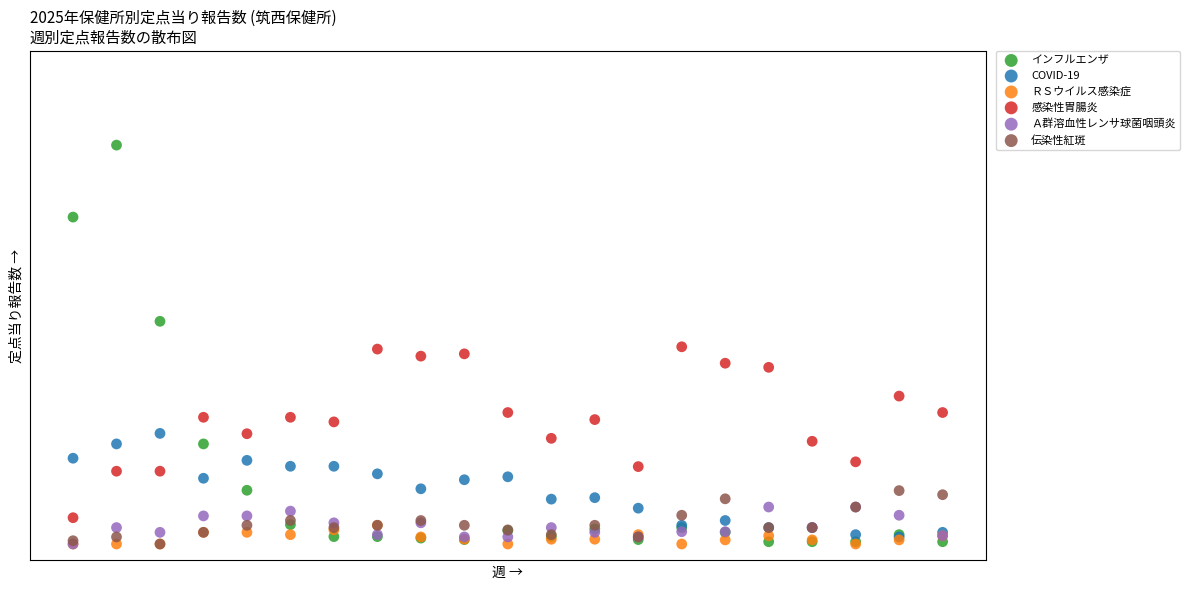

Which series reaches the maximum Y coordinate?

インフルエンザ